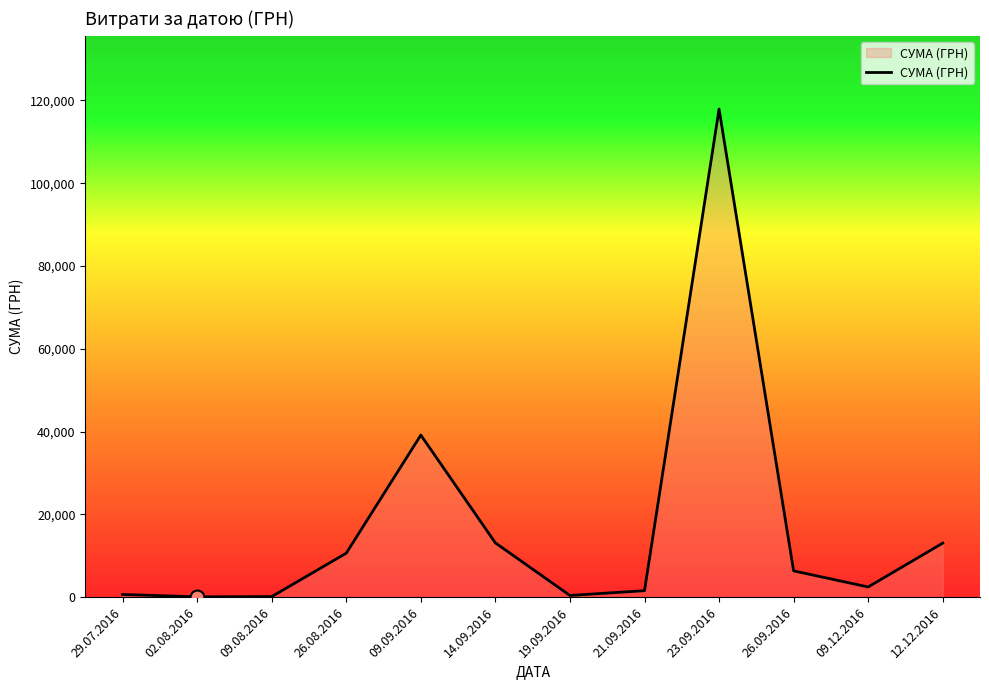

The value at 26.08.2016 is 5401.0. True or false?

False